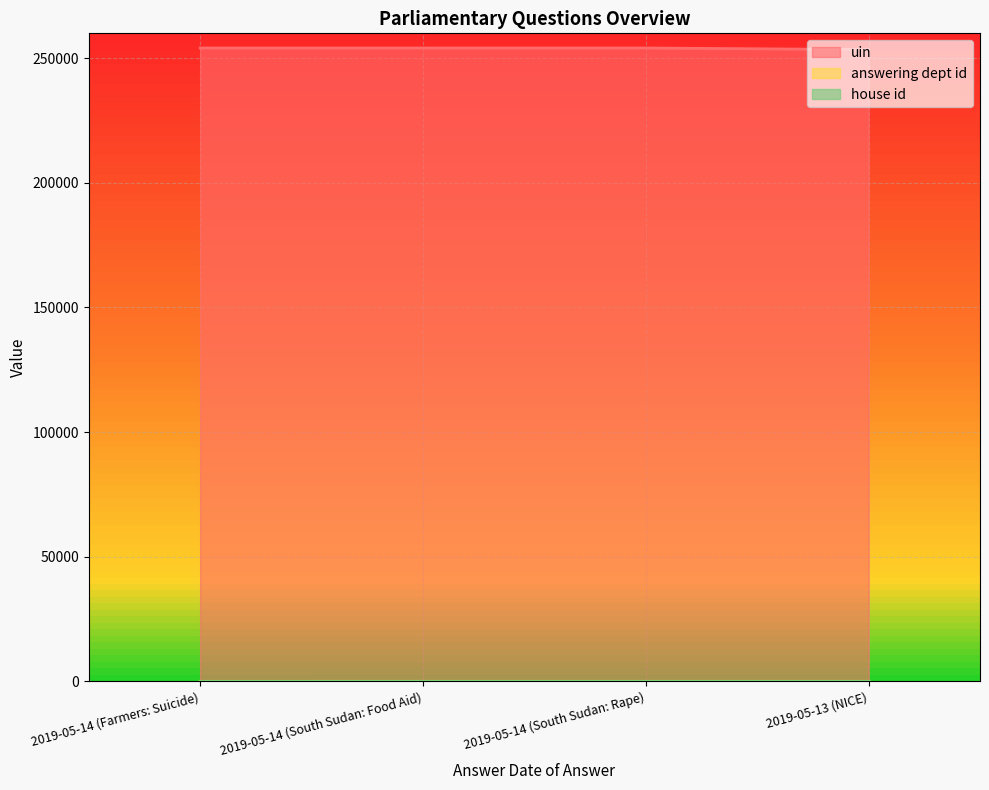

True or false: uin and answering dept id cross at least once.

False